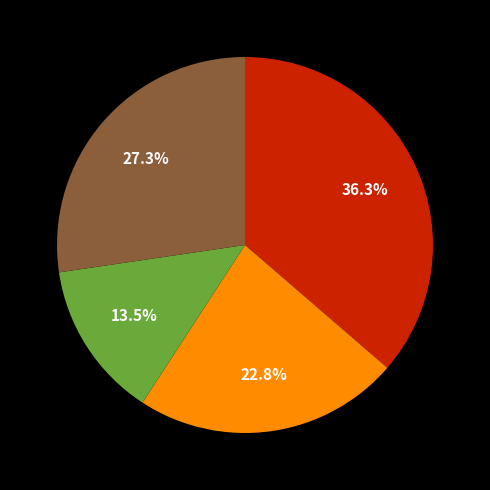

Is there a majority slice in this chart?

No